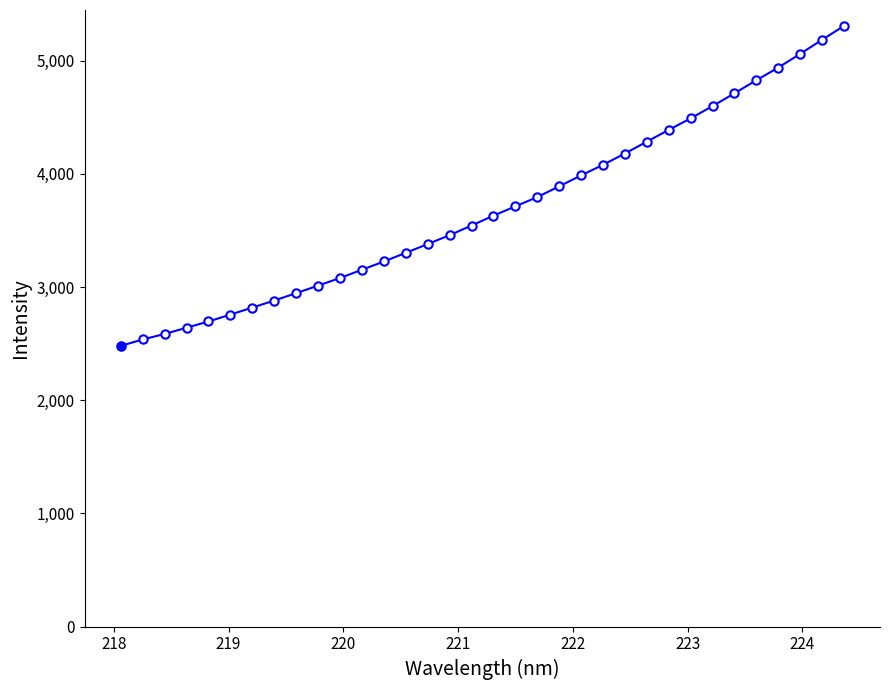

What is the average value?

3692.8